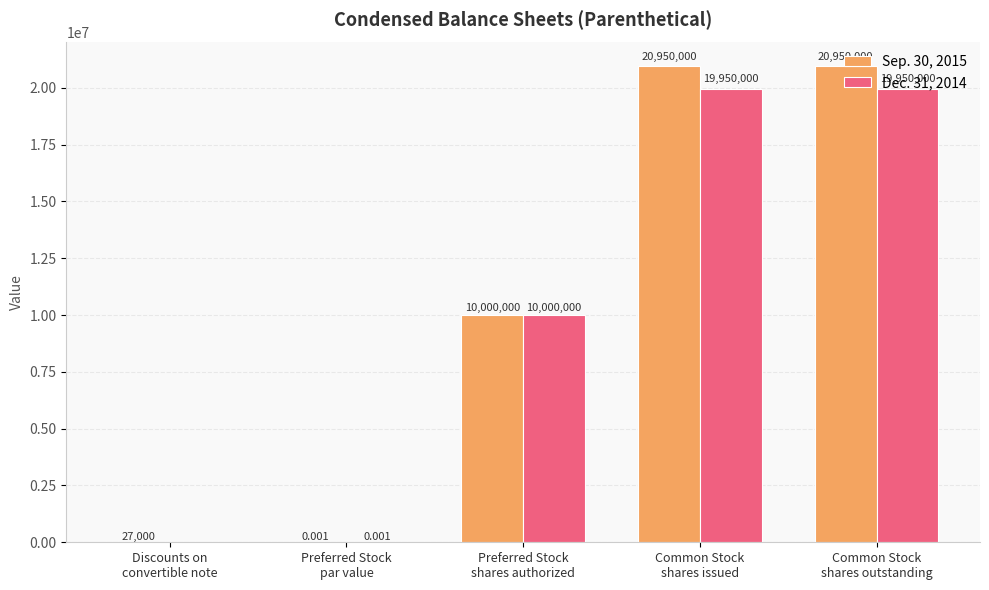

What are all the series names shown in the legend?

Sep. 30, 2015, Dec. 31, 2014